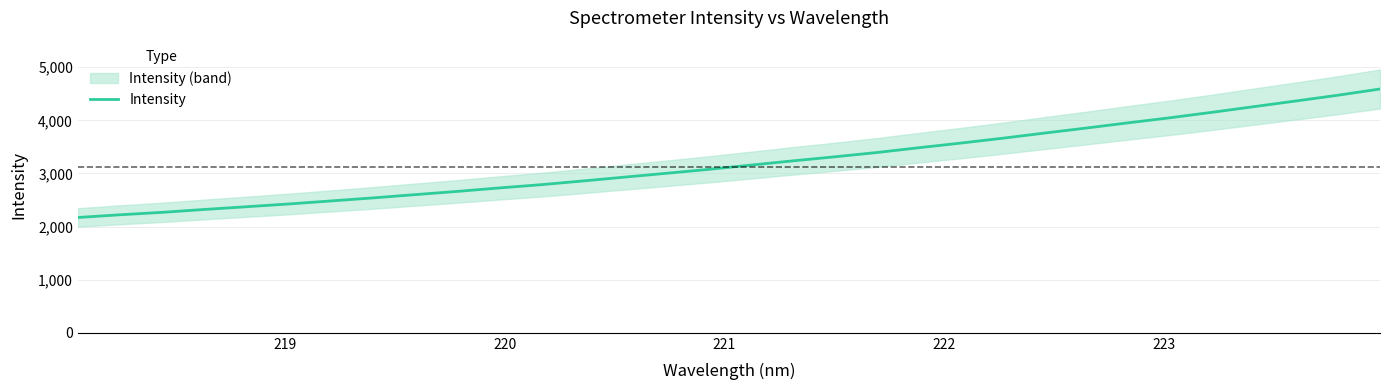

What is the highest value of the Intensity series?

4590.3